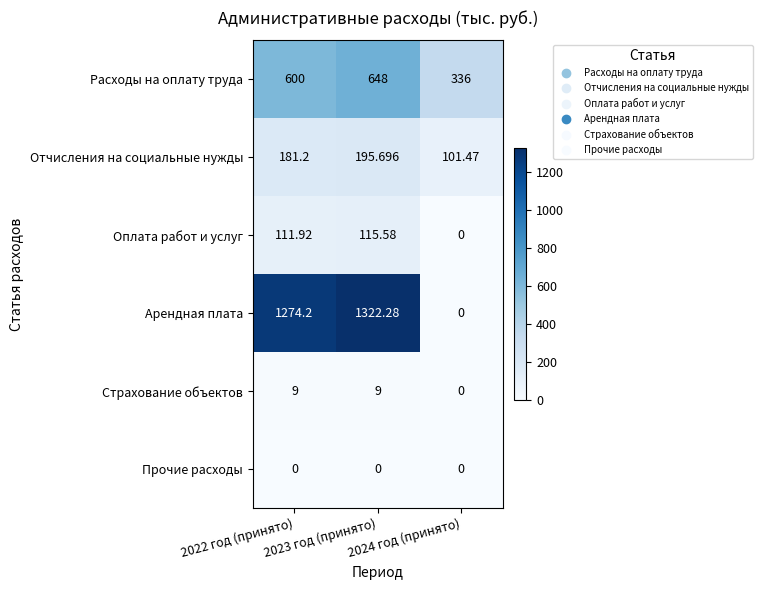

Is the value of Оплата работ и услуг at 2024 год (принято) greater than the value of Расходы на оплату труда at 2023 год (принято)?

No